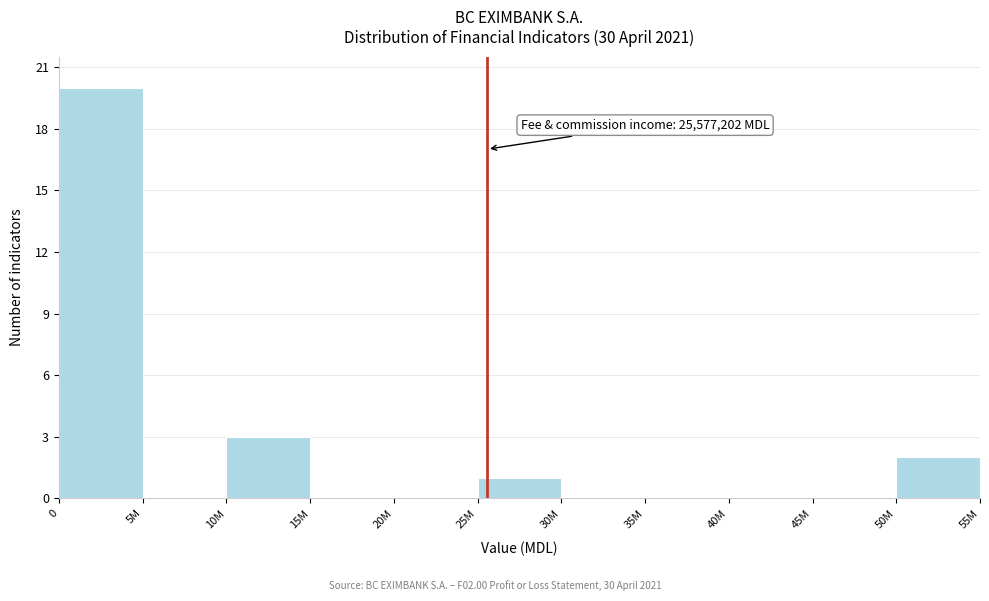

Reading right to left, list all the values displayed in this chart.

50M=2	45M=0	40M=0	35M=0	30M=0	25M=1	20M=0	15M=0	10M=3	5M=0	0=20